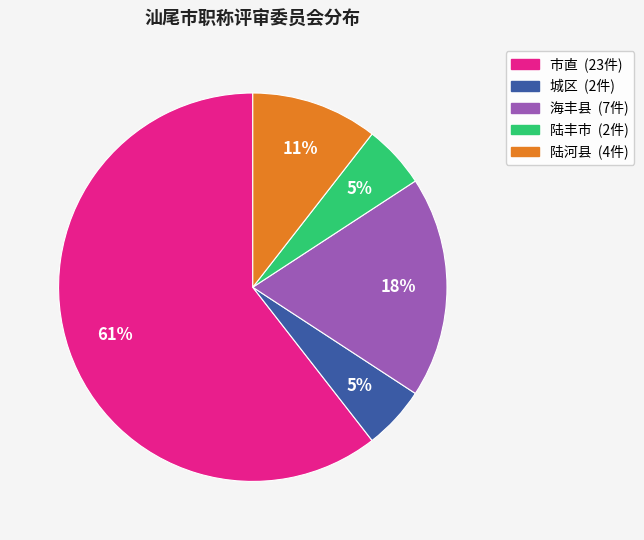

To the nearest percent, what is the average slice percentage?

20%